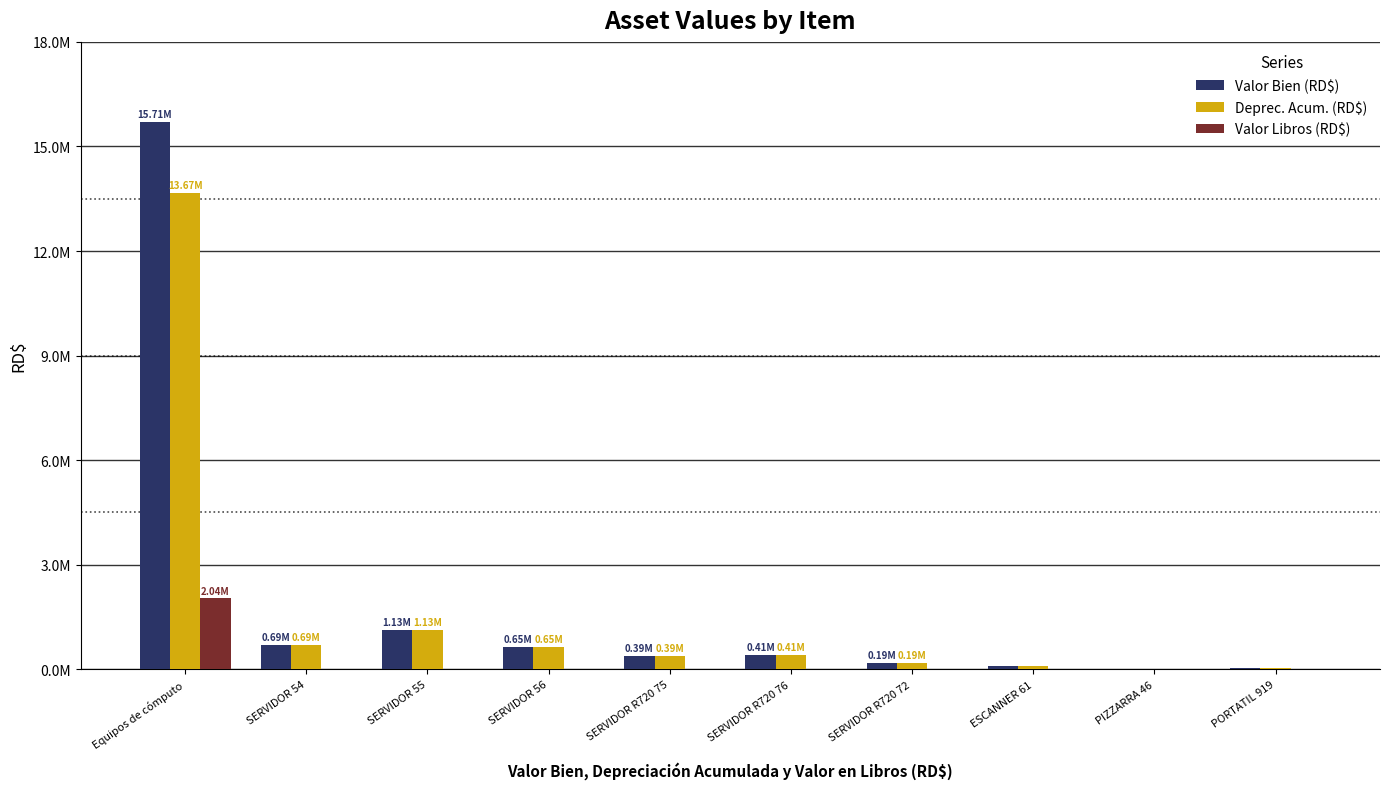

Which has a higher value, SERVIDOR 55 or SERVIDOR 54?

SERVIDOR 55